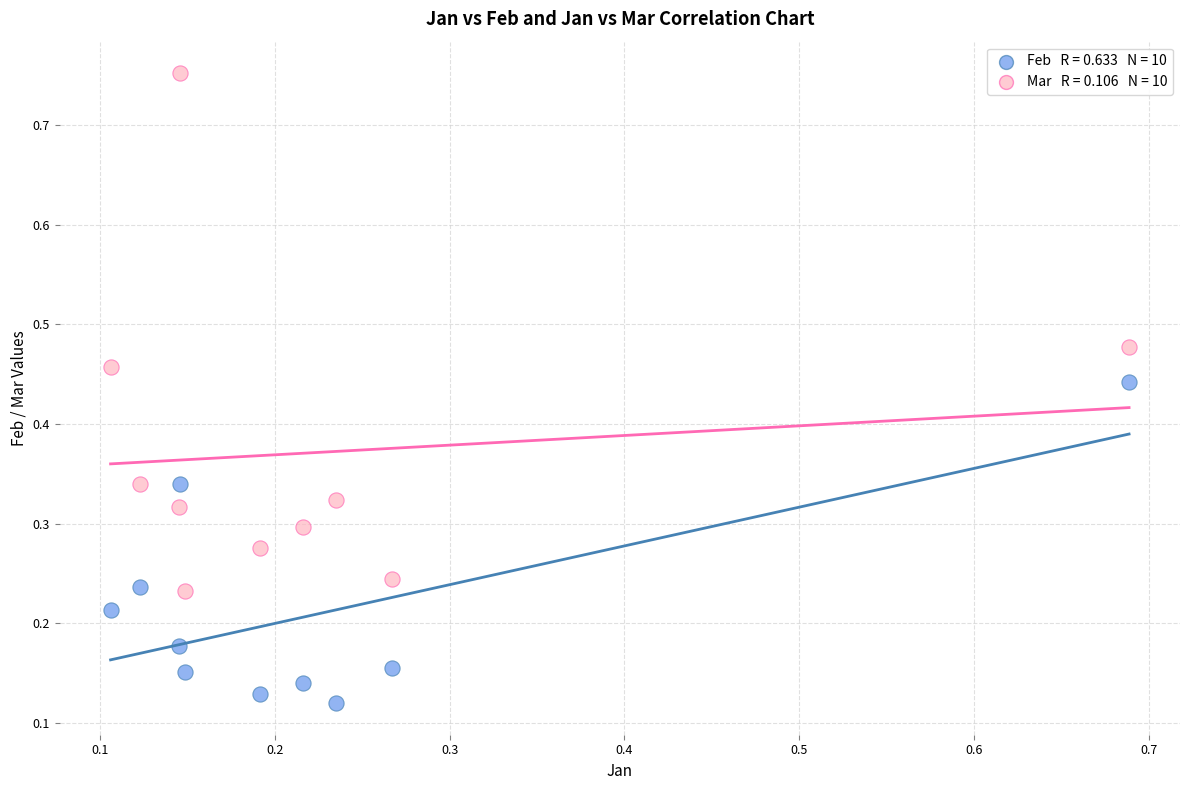

Across all data points, what is the range of Y values (max minus min)?

0.6